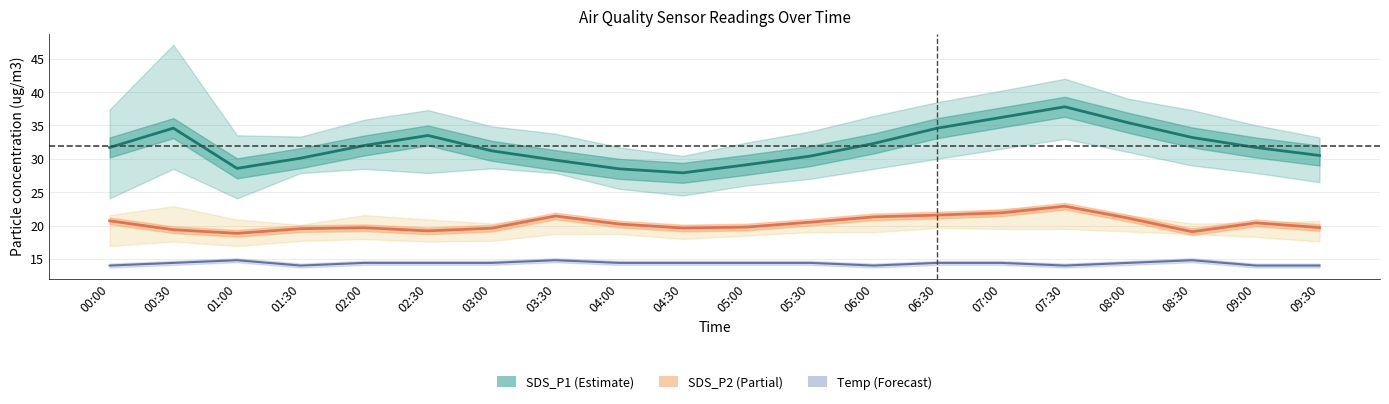

Which has a higher value, 04:00 or 06:00?

06:00